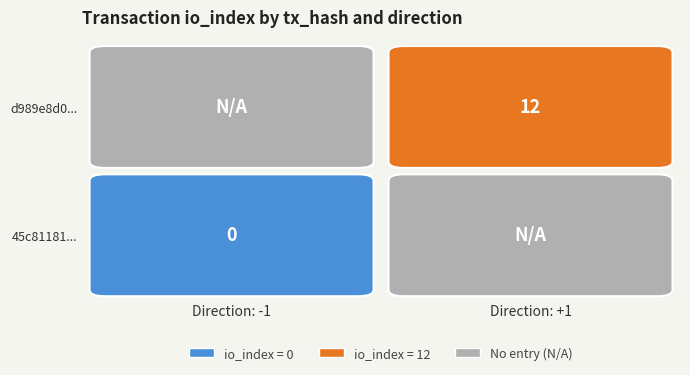

Reading left to right, extract all data points from this chart.

45c81181026c71e06c4814f761d5bd811a0f2aa: -1	0
d989e8d08d04b752a960bf49add97817a558d3b: 1	12